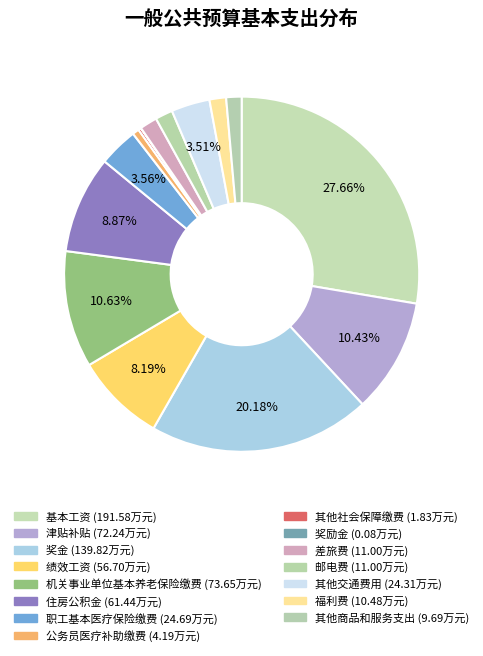

To the nearest percent, what is the combined percentage of 公务员医疗补助缴费 and 绩效工资?

9%